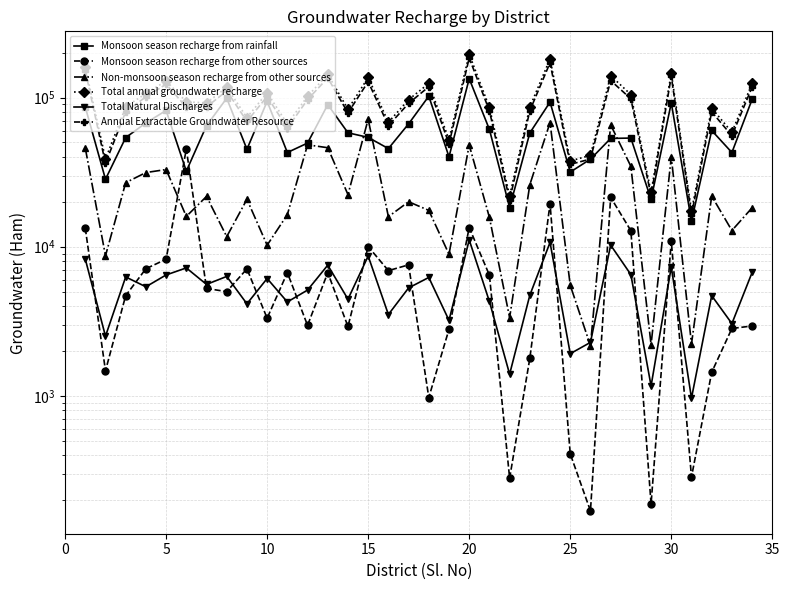

How many lines are shown in the chart?

6